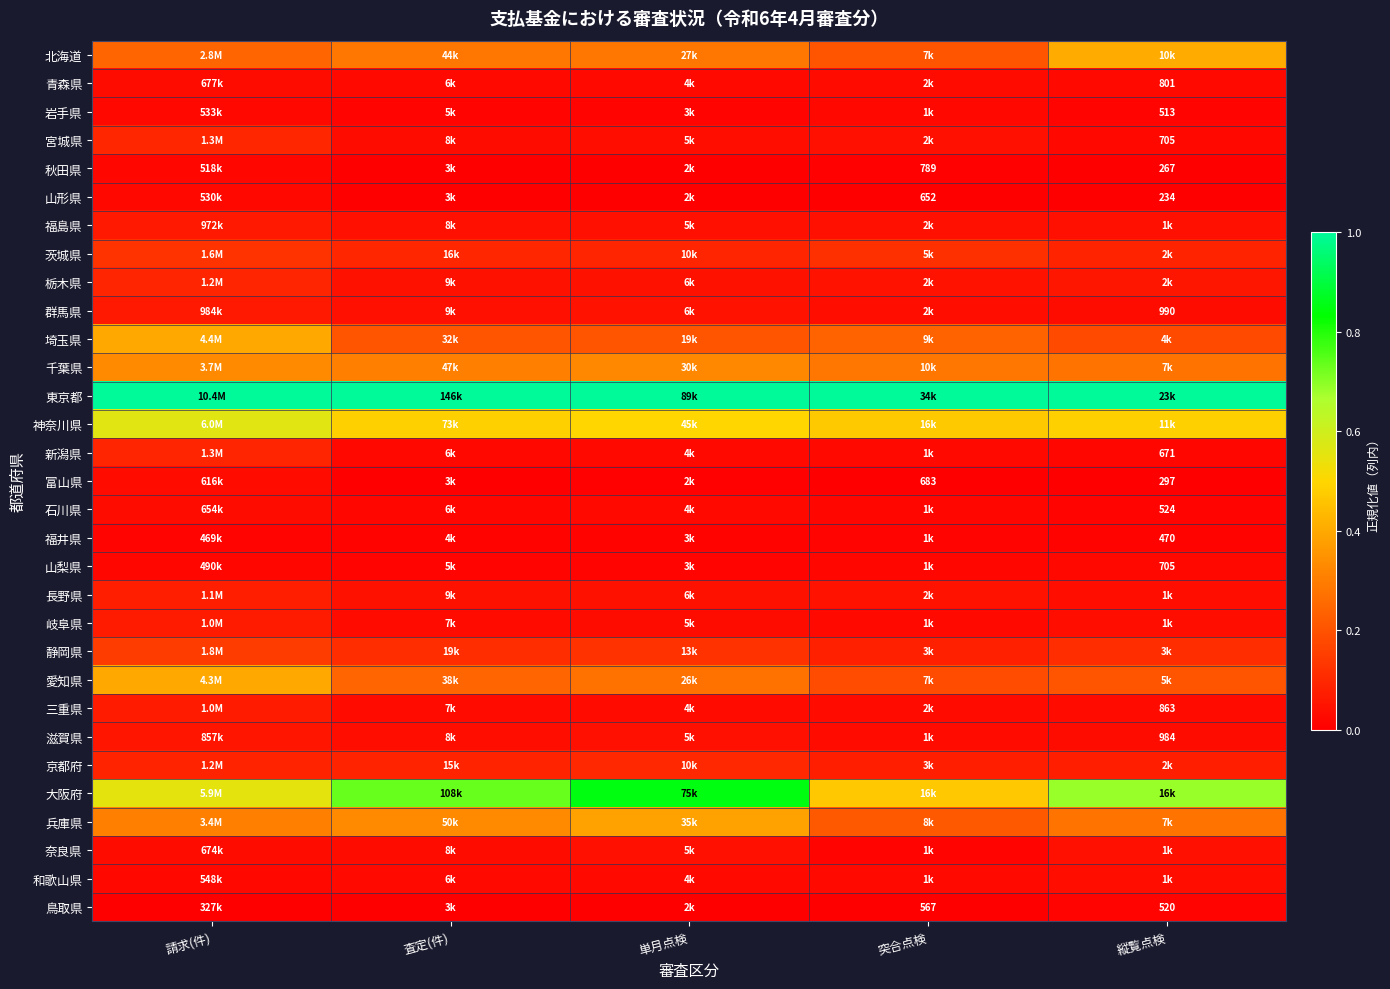

Which label corresponds to the largest value in the chart?

請求(件)